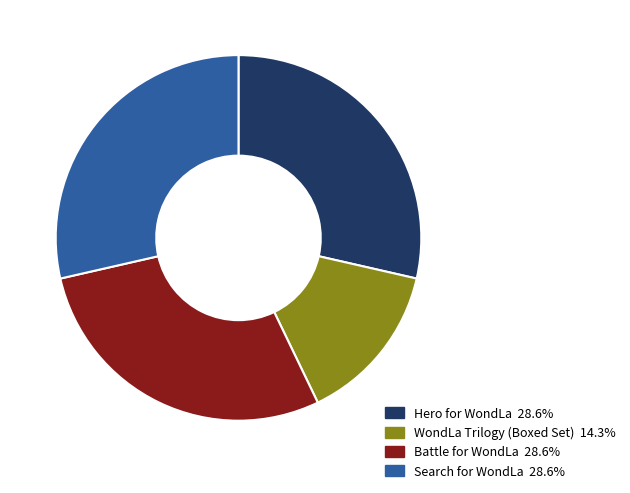

True or false: Search for WondLa accounts for 37% of the total.

False